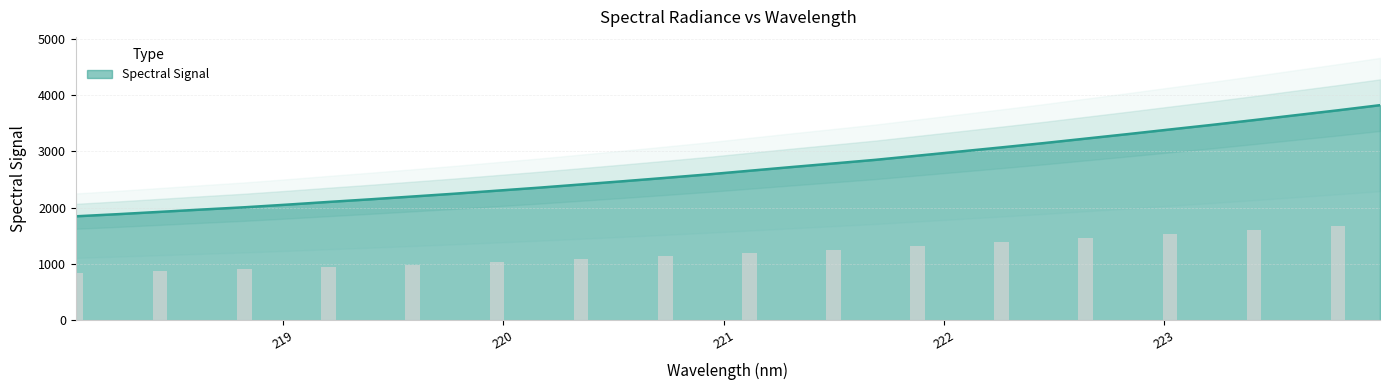

Reading left to right, transcribe all the data shown in this chart.

218.0596=1845.9	218.2508=1884.0	218.442=1925.1	218.6332=1966.5	218.8244=2006.3	219.0156=2052.5	219.2067=2101.3	219.3979=2148.3	219.589=2197.9	219.7801=2247.9	219.9712=2301.4	220.1623=2354.7	220.3533=2411.9	220.5444=2469.3	220.7354=2528.5	220.9264=2589.3	221.1174=2655.2	221.3083=2721.0	221.4993=2785.0	221.6902=2849.6	221.8812=2923.5	222.0721=2997.0	222.263=3071.1	222.4538=3146.8	222.6447=3226.8	222.8355=3306.7	223.0264=3388.9	223.2172=3470.4	223.408=3555.4	223.5987=3643.0	223.7895=3729.7	223.9802=3820.6